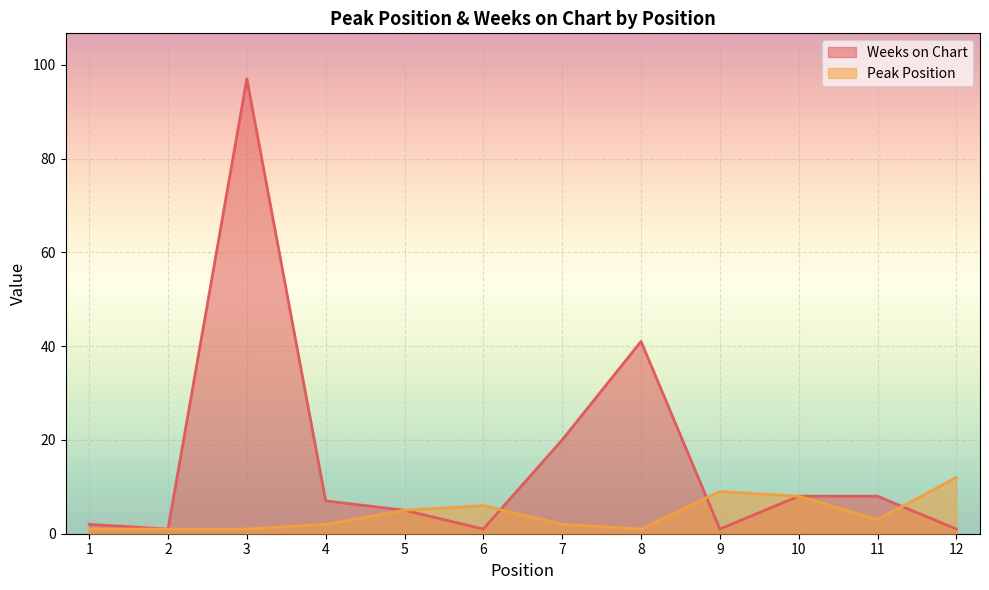

Reading left to right, what are all the values shown in this chart?

Peak Position: 1	1	1	2	5	6	2	1	9	8	3	12
Weeks on Chart: 2	1	97	7	5	1	20	41	1	8	8	1